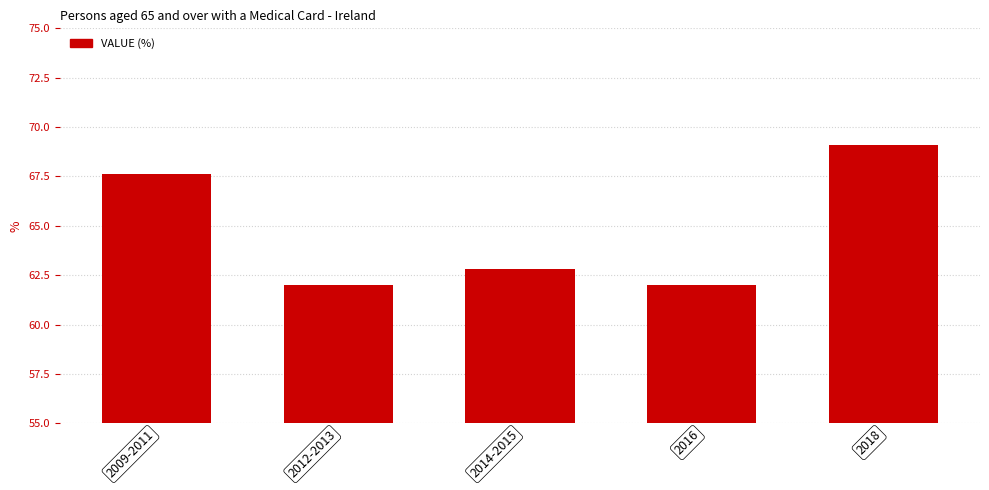

What is the ratio of the value at 2012-2013 to the value at 2016?

1.0